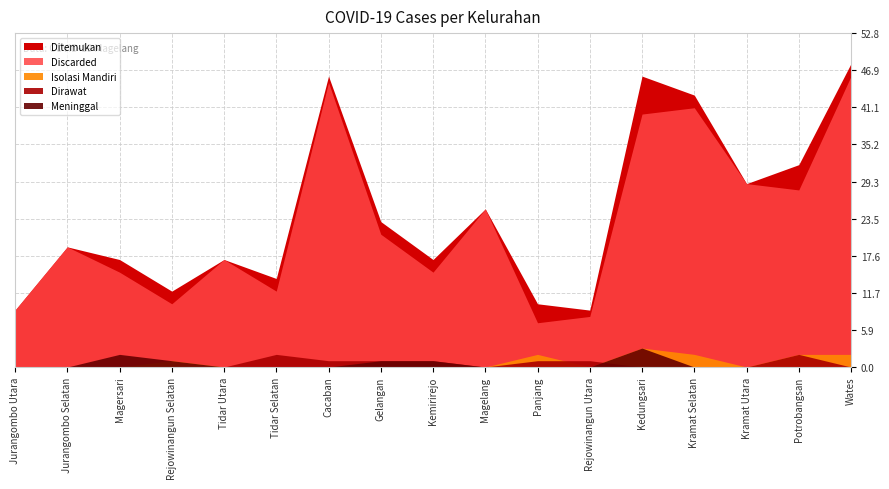

Is it true that Isolasi Mandiri equals 0 at Gelangan?

True